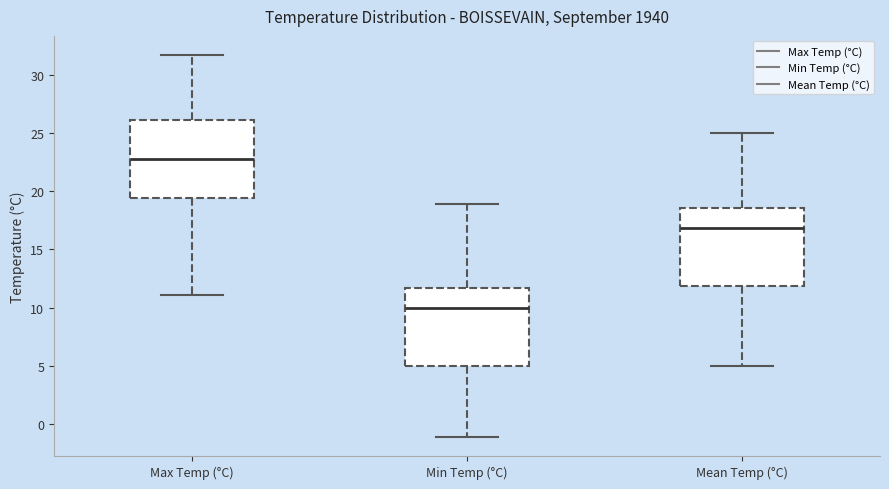

Where is the upper edge of the box for Min Temp (°C) on the y-axis? The values are not printed on the chart, so give them approximately, as read against the axis.

11.5